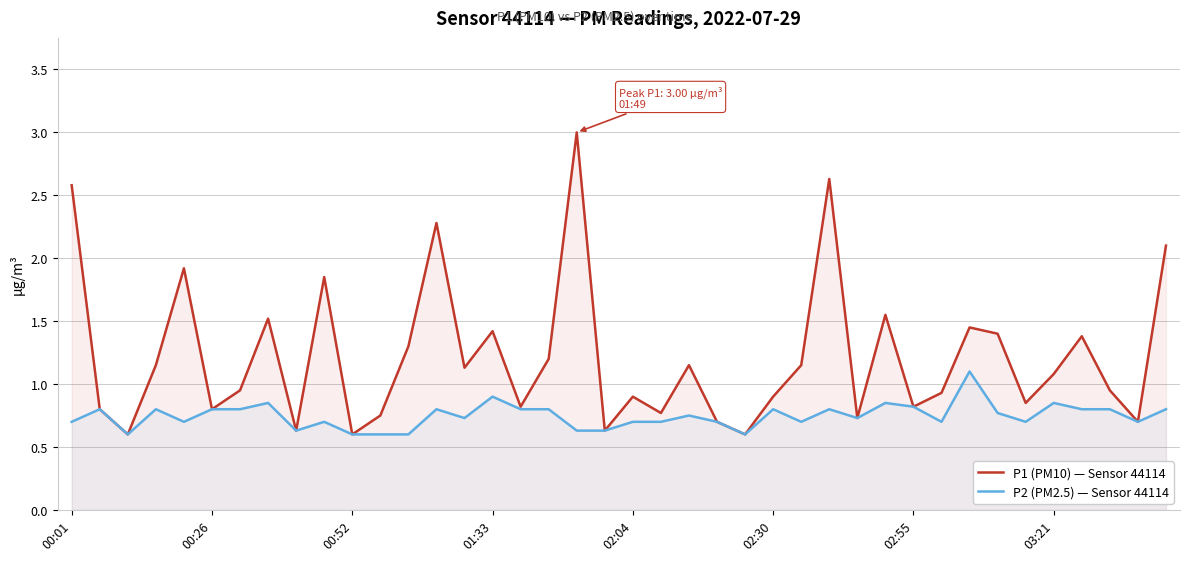

True or false: P2 (PM2.5) — Sensor 44114 has a value of 0.9 at 00:52.

False